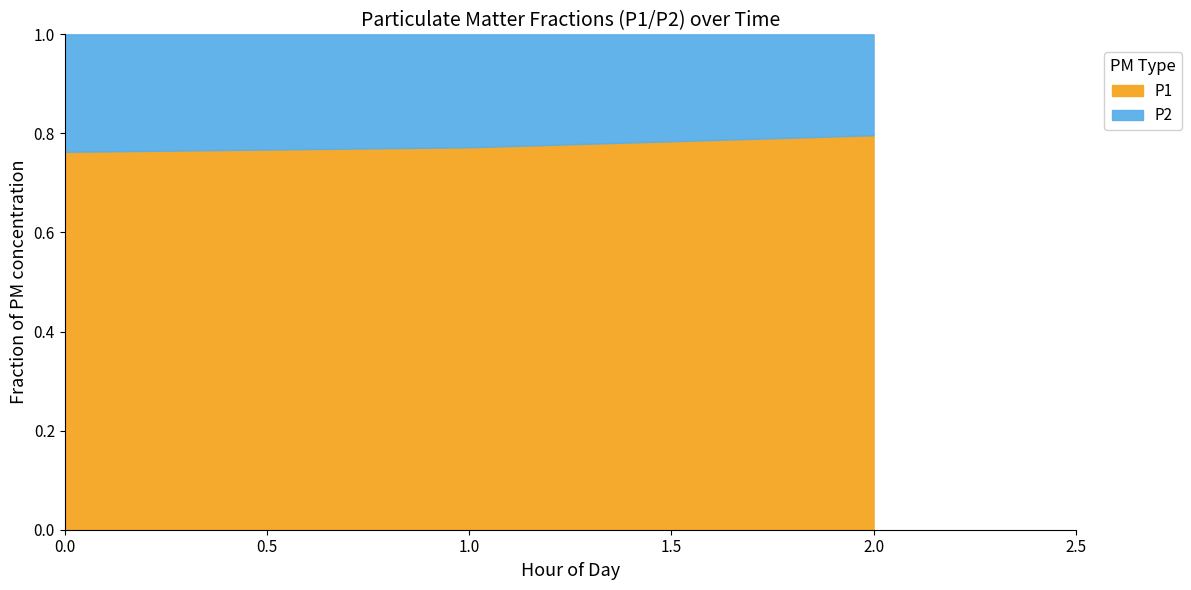

True or false: P2 and P1 cross at least once.

False